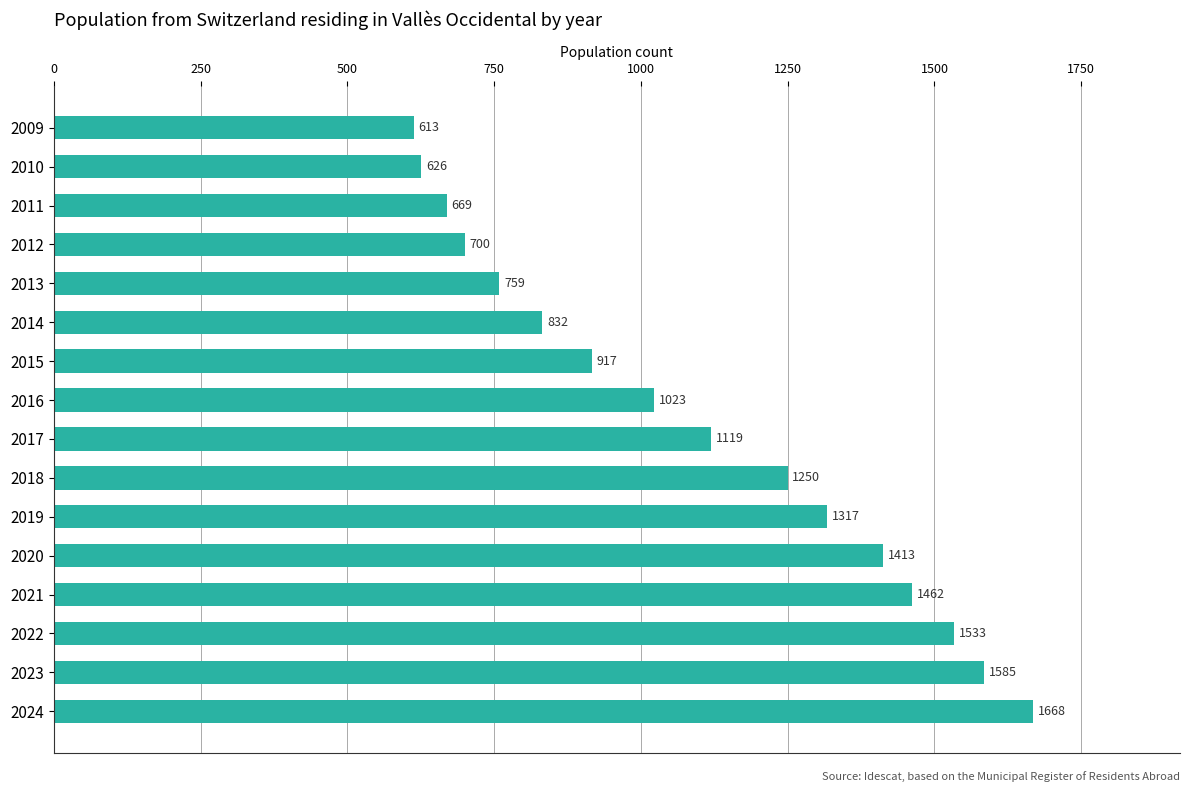

Rank the categories by value from highest to lowest.

2024, 2023, 2022, 2021, 2020, 2019, 2018, 2017, 2016, 2015, 2014, 2013, 2012, 2011, 2010, 2009